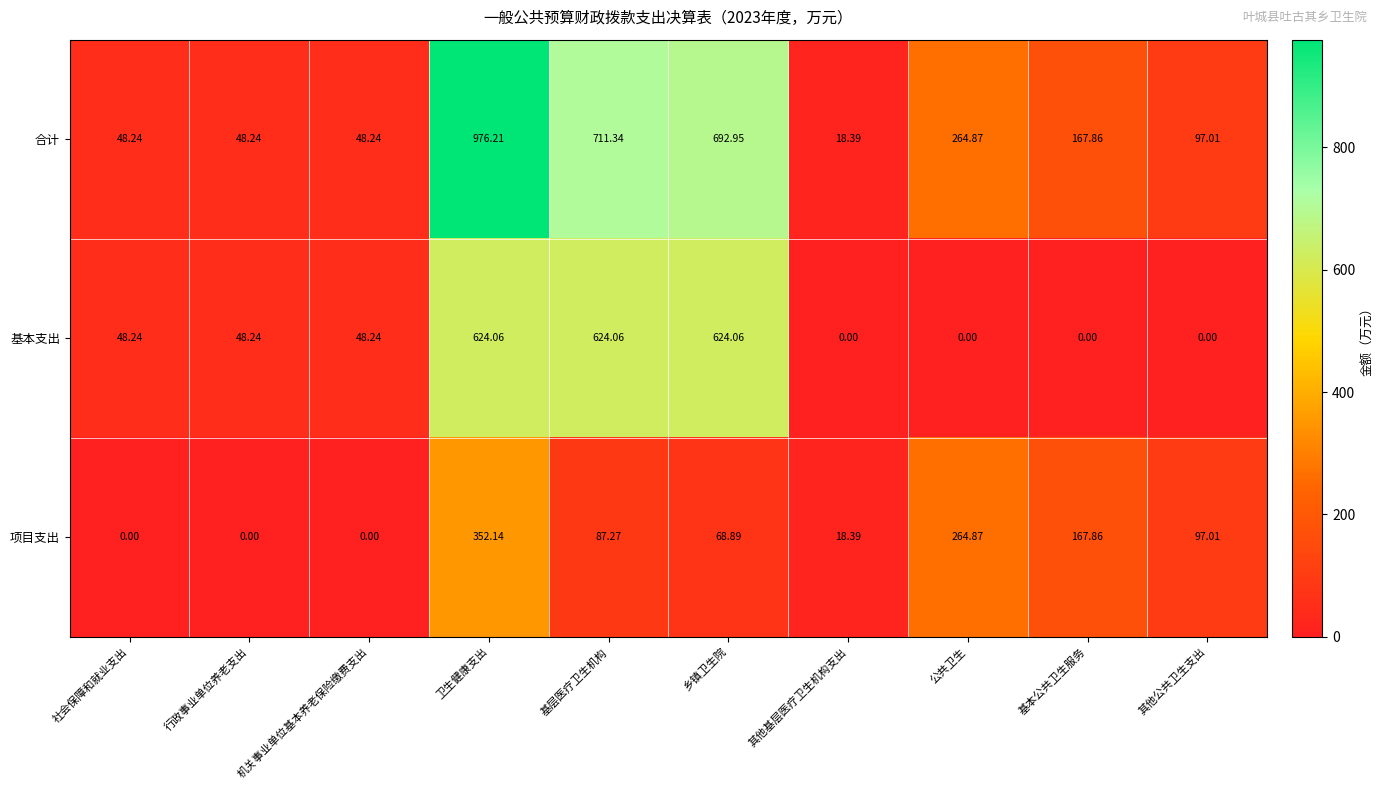

Is the value of 基本支出 at 基本公共卫生服务 greater than the value of 项目支出 at 基层医疗卫生机构?

No